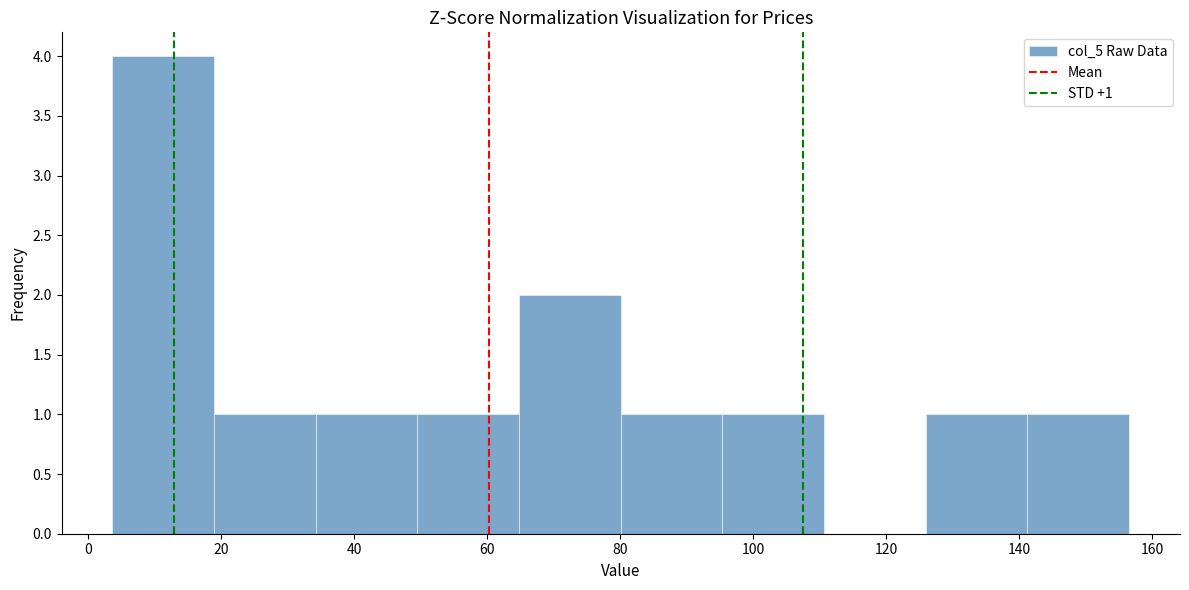

Over which range of the x-axis is the bar tallest?

4 to 18